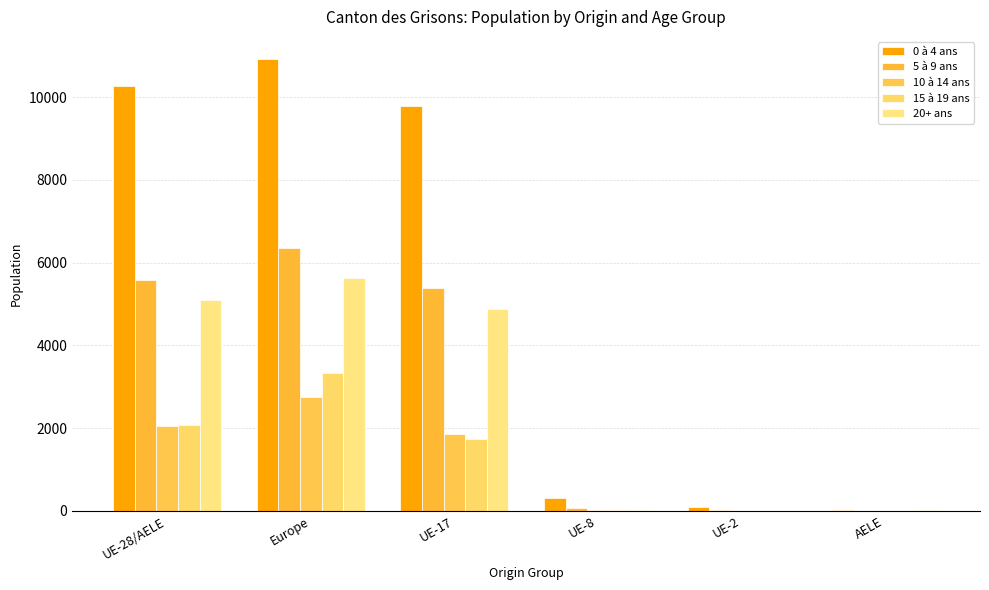

What is the difference between the maximum and minimum values in the 10 à 14 ans series?

2747